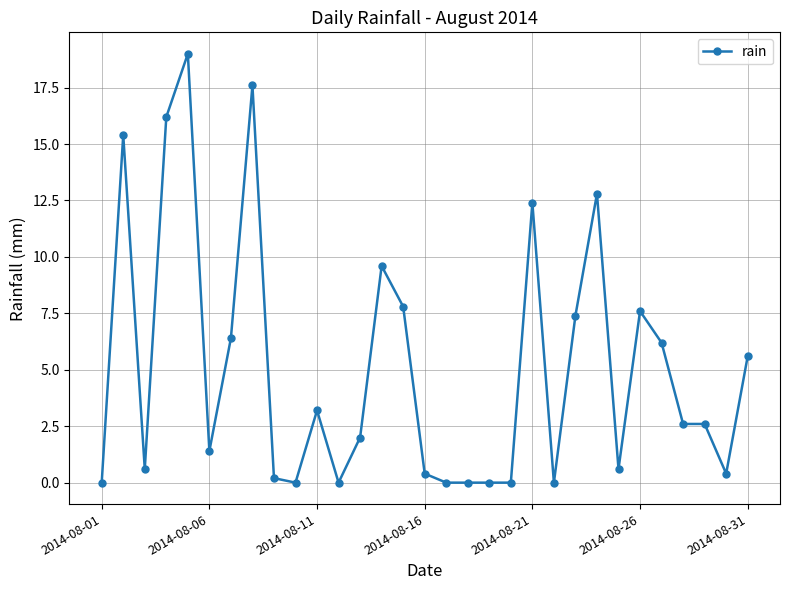

What is the difference between the maximum and minimum values?

19.0